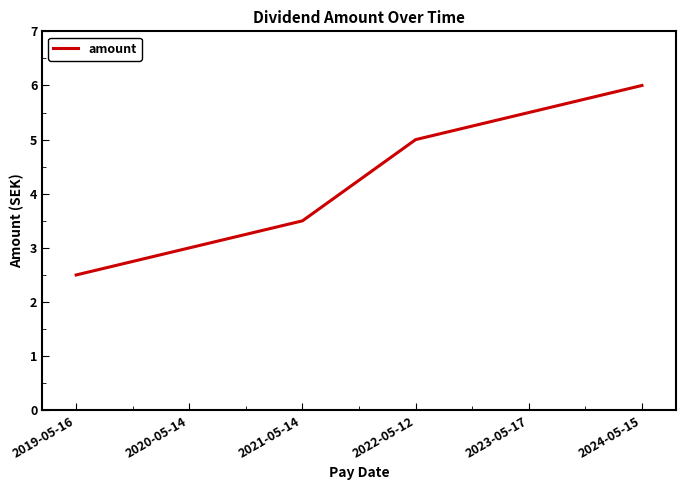

What is the sum of the values at 2019-05-16 and 2024-05-15?

8.5